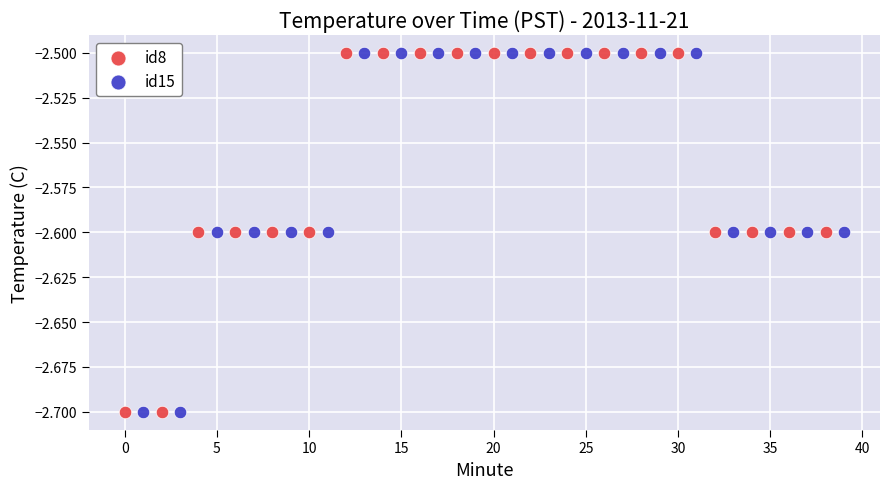

What are all the series names shown in the legend?

id8, id15